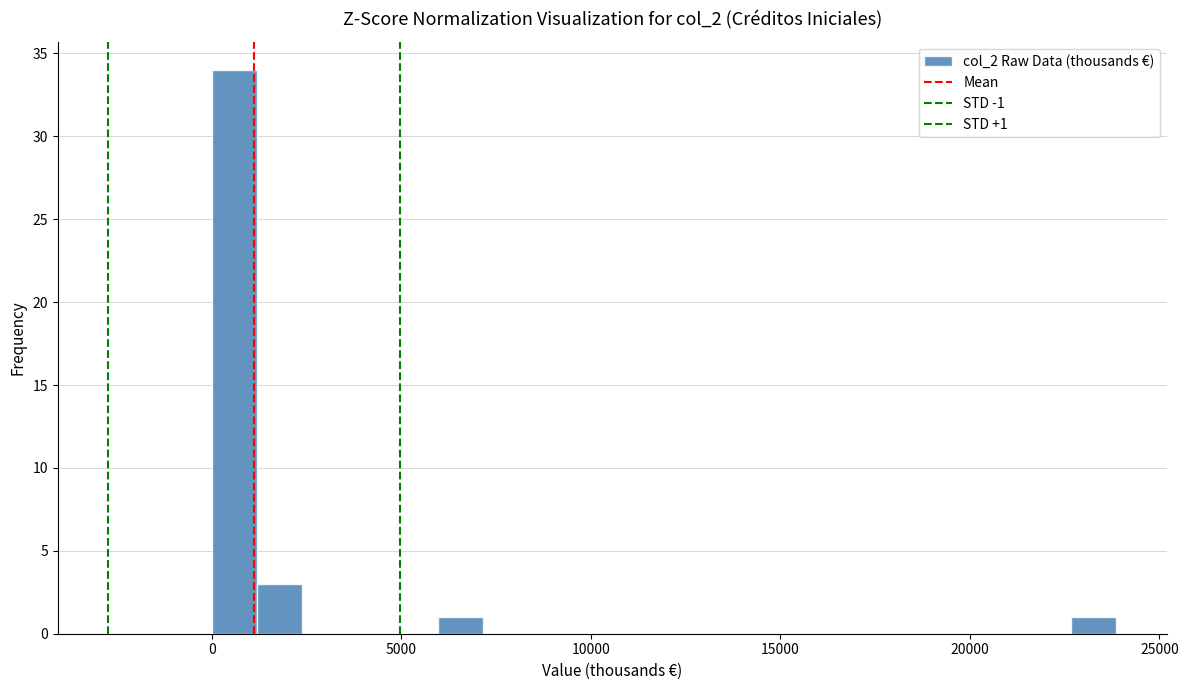

Read against the x-axis, roughly where is the centre of the tallest bar?

500